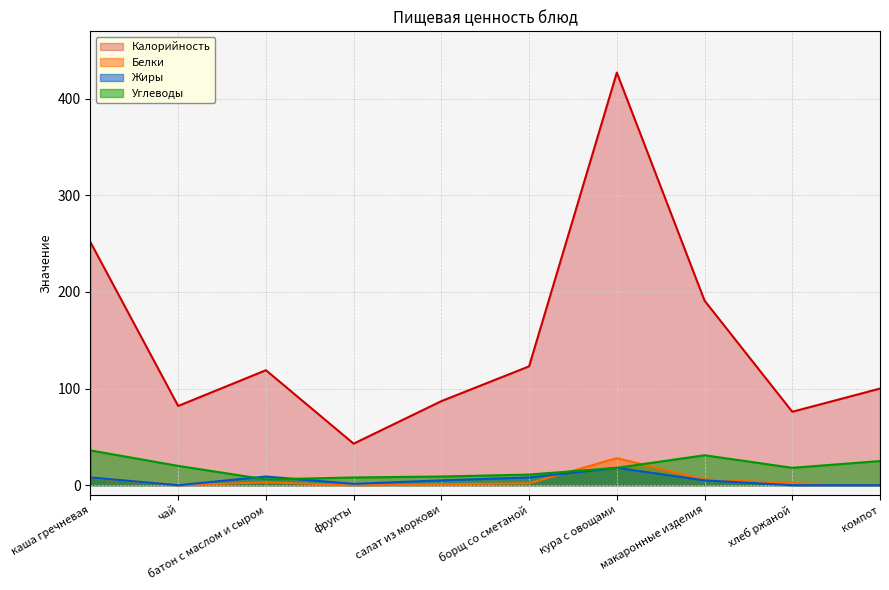

What is the difference between the maximum and minimum values in the Углеводы series?

30.0